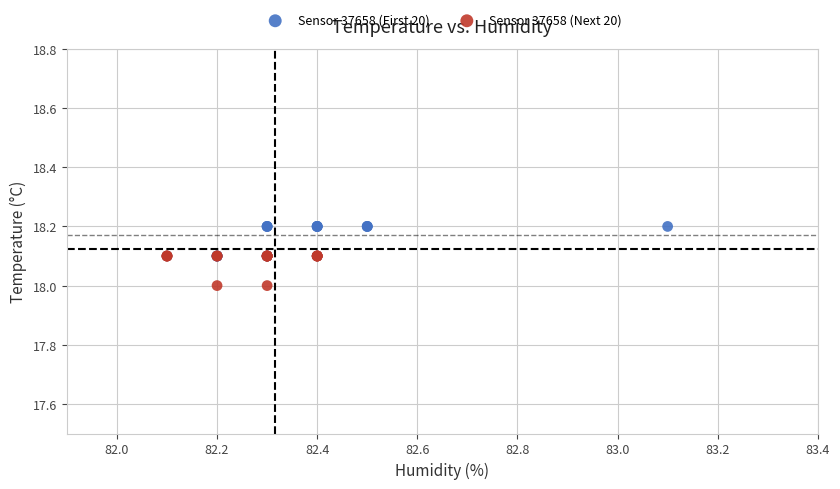

What are all the series names shown in the legend?

Sensor 37658 (First 20), Sensor 37658 (Next 20)